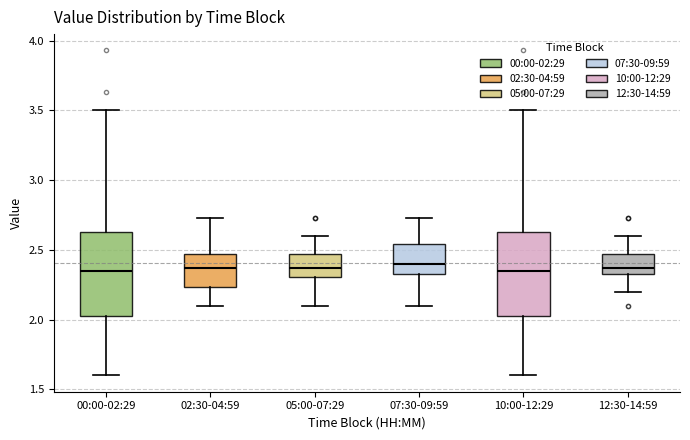

Reading left to right, read every box against the y-axis: the position of its median line, the range the box covers, and the ends of its whiskers. The values are not printed on the chart, so give them approximately, as read against the axis.

00:00-02:29: median 2.35, box 2.05 to 2.65, whiskers 1.60 to 3.50
02:30-04:59: median 2.35, box 2.25 to 2.45, whiskers 2.10 to 2.75
05:00-07:29: median 2.35, box 2.30 to 2.45, whiskers 2.10 to 2.60
07:30-09:59: median 2.40, box 2.35 to 2.55, whiskers 2.10 to 2.75
10:00-12:29: median 2.35, box 2.05 to 2.65, whiskers 1.60 to 3.50
12:30-14:59: median 2.35 (just above the box's lower edge), box 2.35 to 2.45, whiskers 2.20 to 2.60